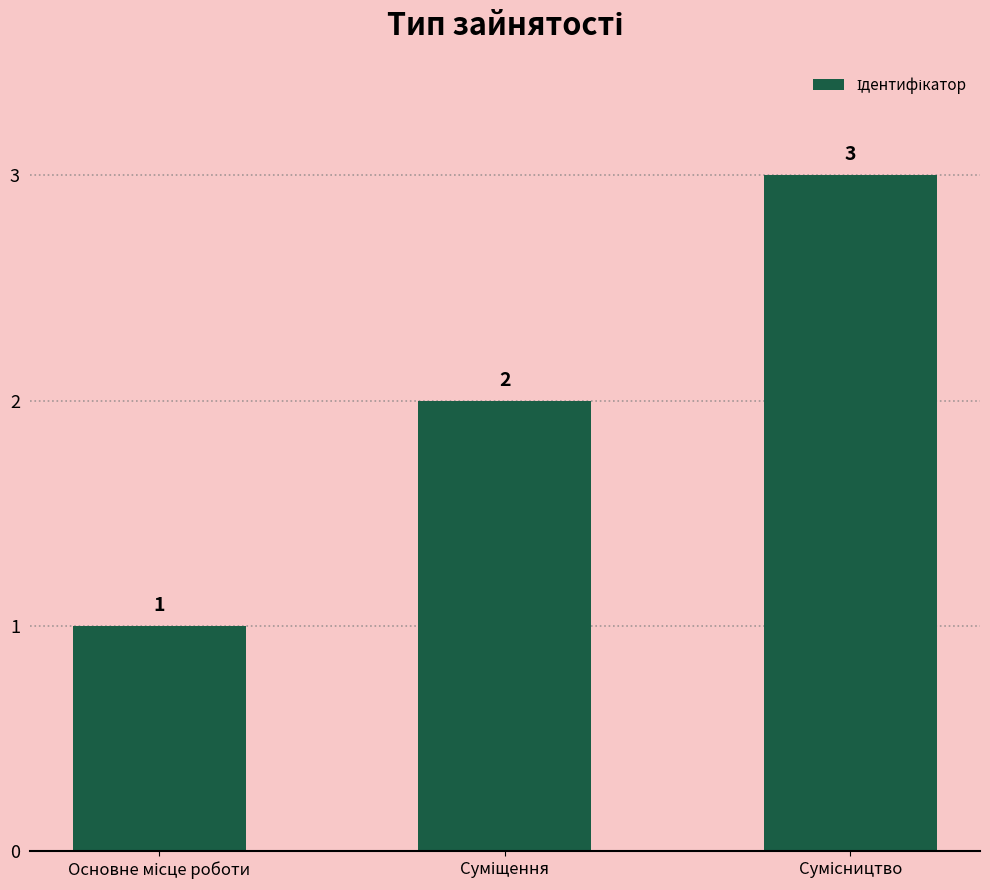

What is the value of the 2nd bar from the left?

2